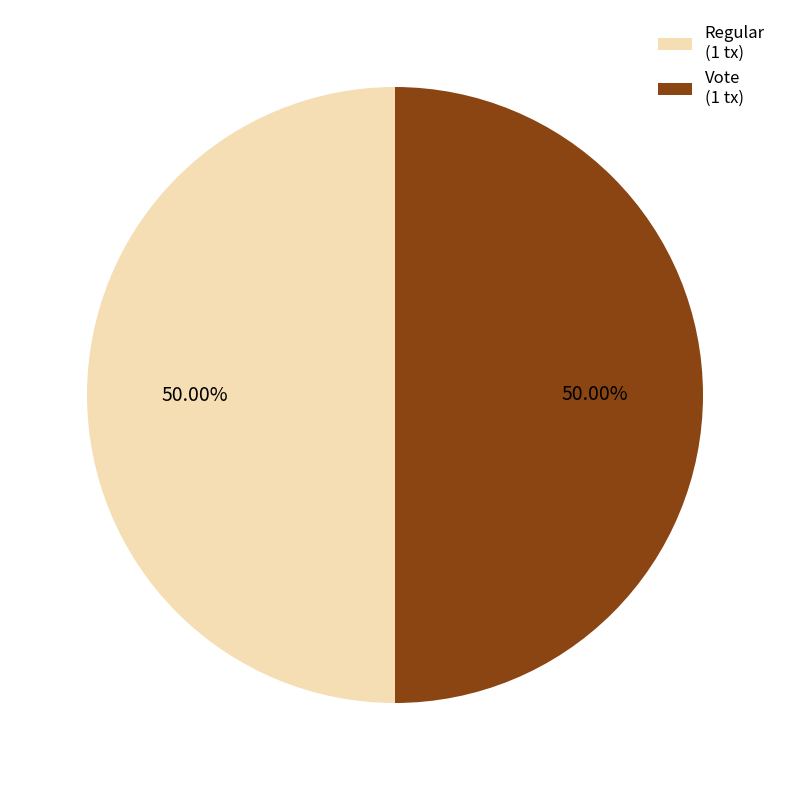

Is the sum of Vote (1 tx) and Regular (1 tx) greater than half?

Yes